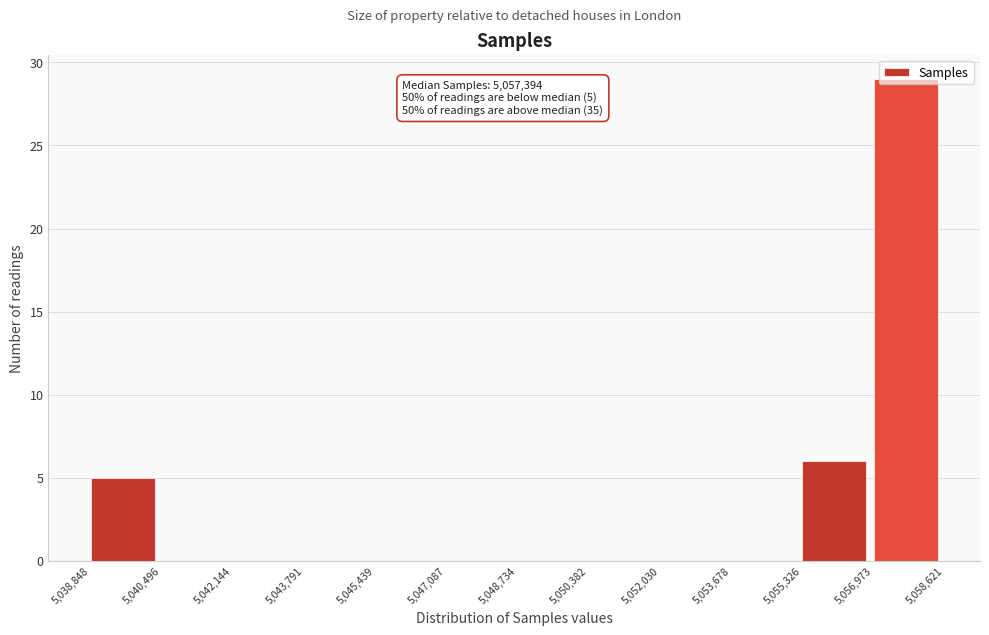

Over which range of the x-axis is the bar tallest?

5,056,973 to 5,058,621